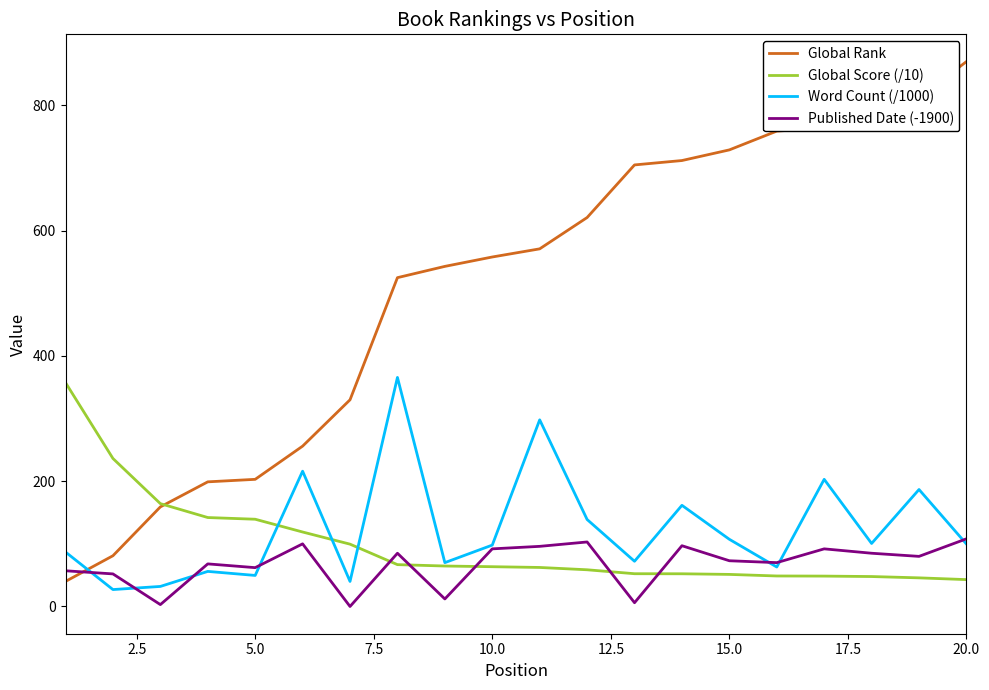

Which series has the largest range (max minus min)?

Global Rank